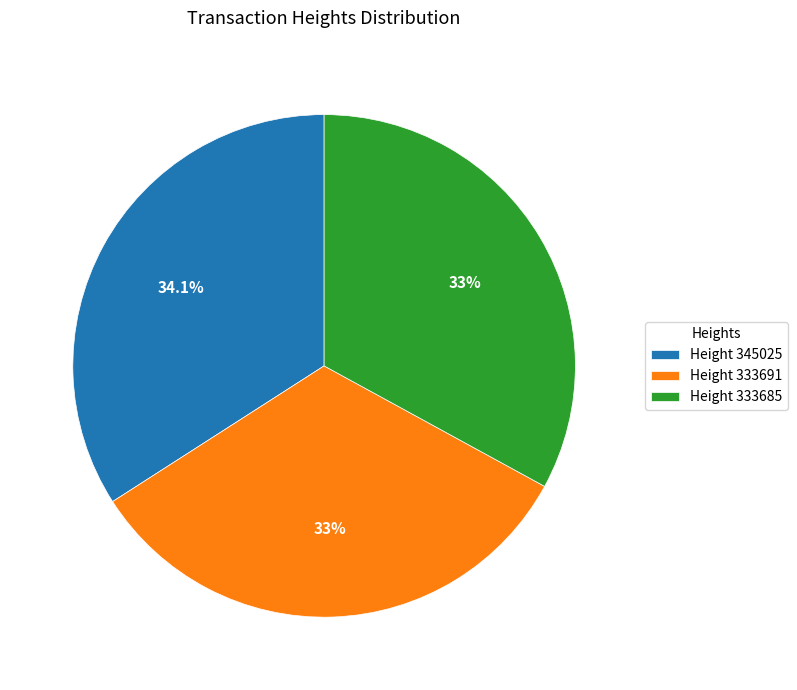

What is the ratio of the value at Height 345025 to the value at Height 333691?

1.0